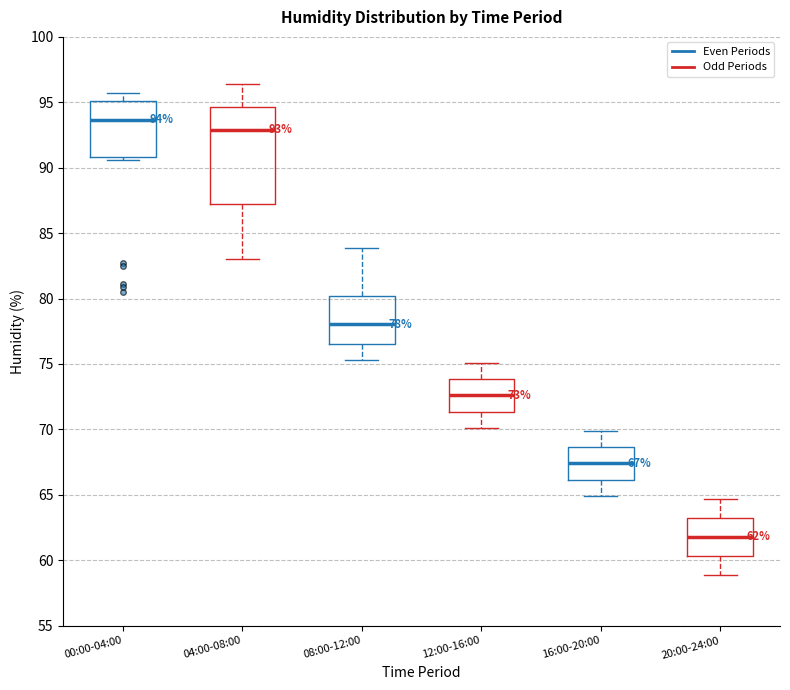

Which box's median line is the lowest?

20:00-24:00